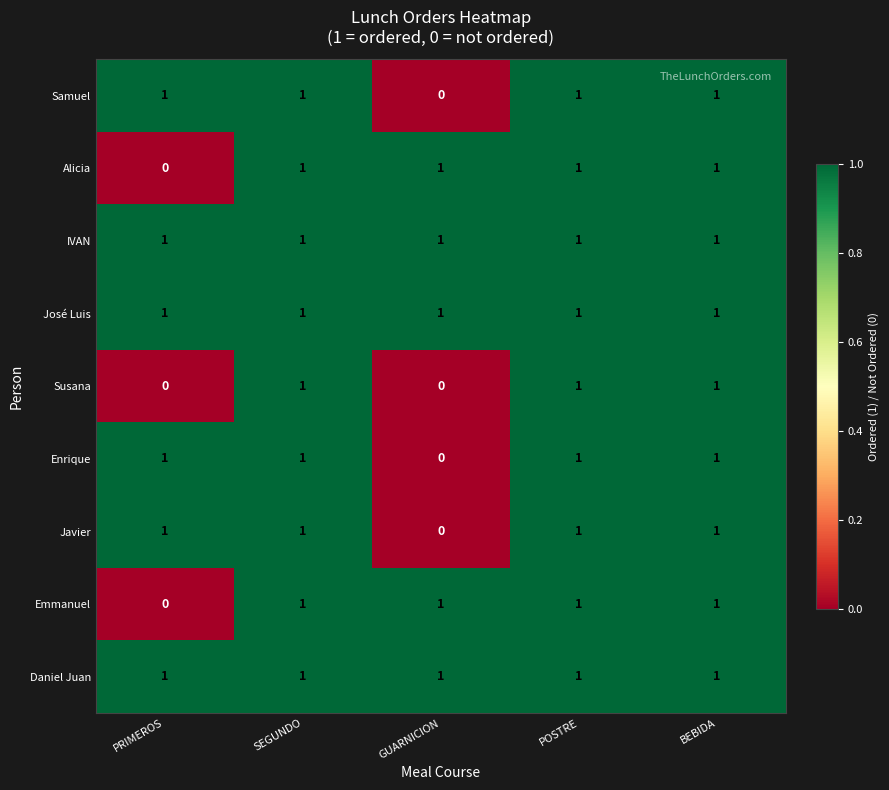

What is the sum of all Samuel values?

4